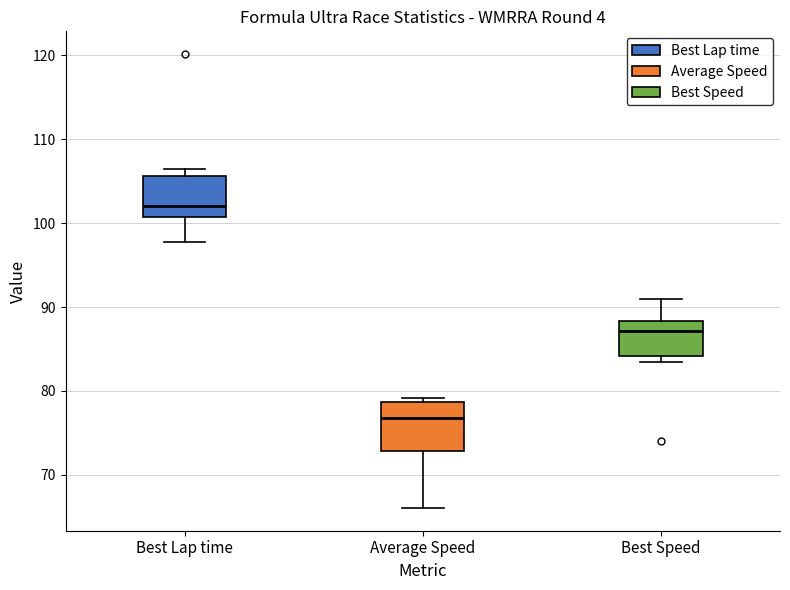

Reading left to right, read every box against the y-axis: the position of its median line, the range the box covers, and the ends of its whiskers. The values are not printed on the chart, so give them approximately, as read against the axis.

Best Lap time: median 102, box 101 to 106, whiskers 98 to 107
Average Speed: median 77, box 73 to 79, whiskers 66 to 79 (just above the box's upper edge)
Best Speed: median 87, box 84 to 88, whiskers 83 to 91